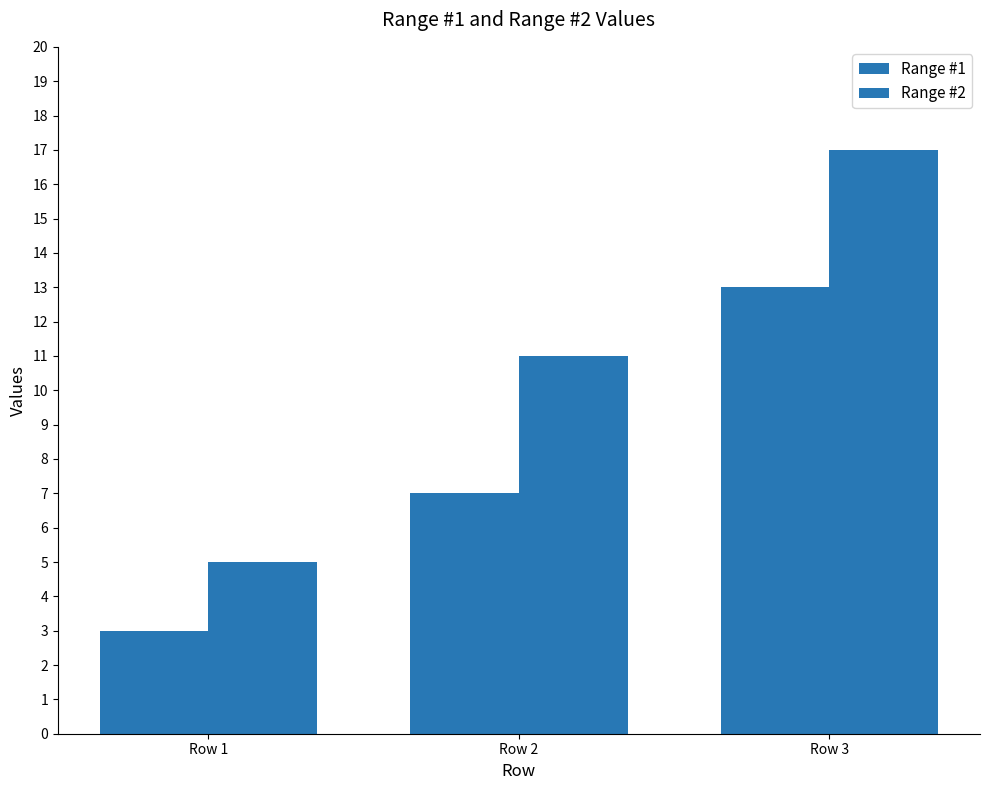

At how many categories does at least one series exceed 16?

1